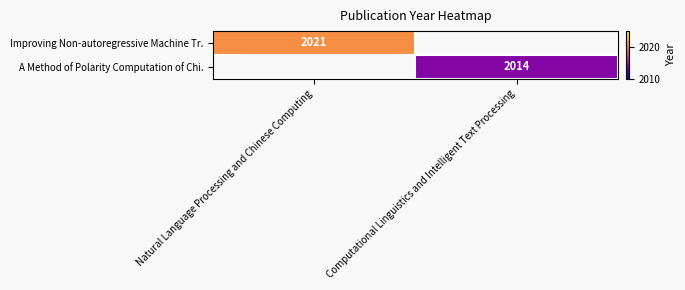

The A Method of Polarity Computation of Chi. series shows 742 at Computational Linguistics and Intelligent Text Processing. True or false?

False